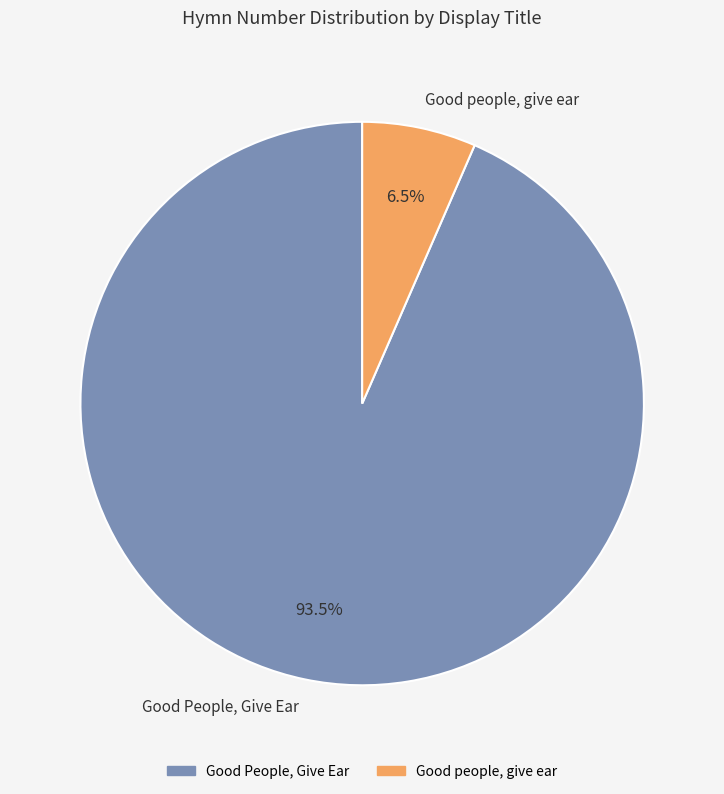

What is the total percentage of Good People, Give Ear and Good people, give ear?

100.0%